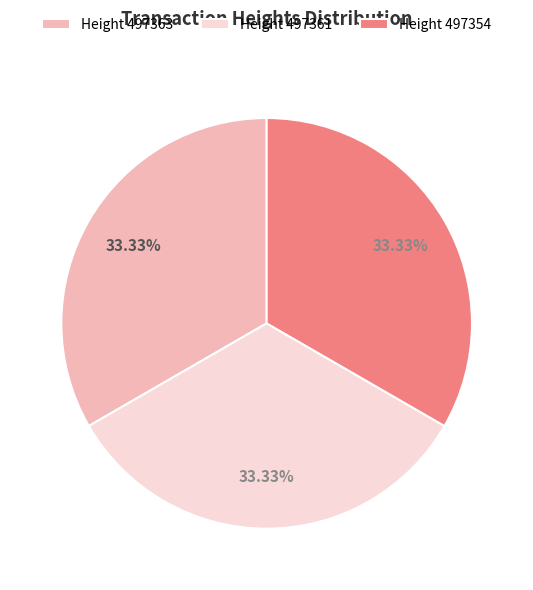

To the nearest percent, what is the average slice percentage?

33%